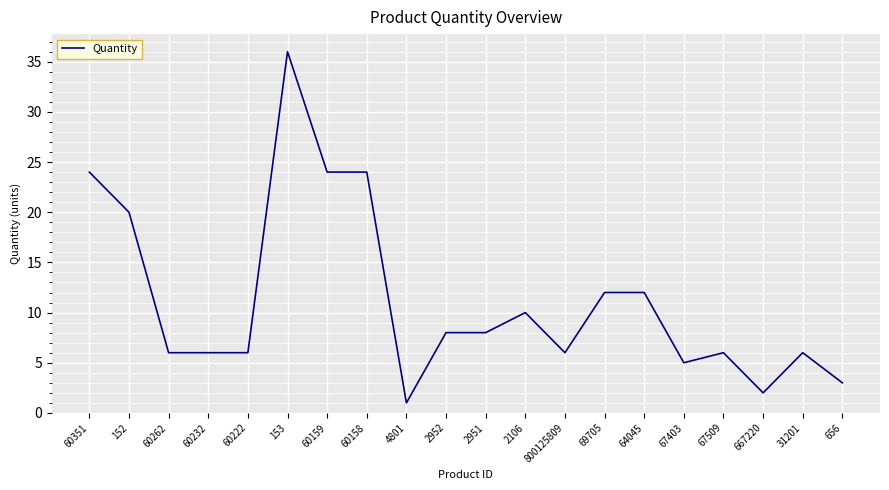

Between 656 and 152, which is larger?

152